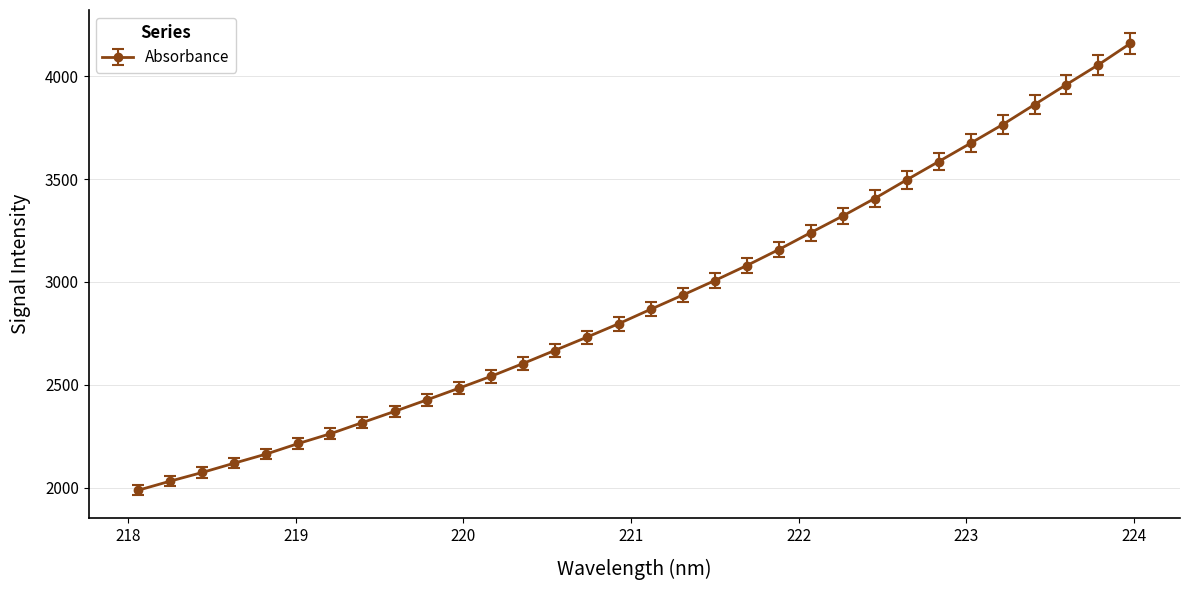

Is this an area chart (filled region under the line)?

No